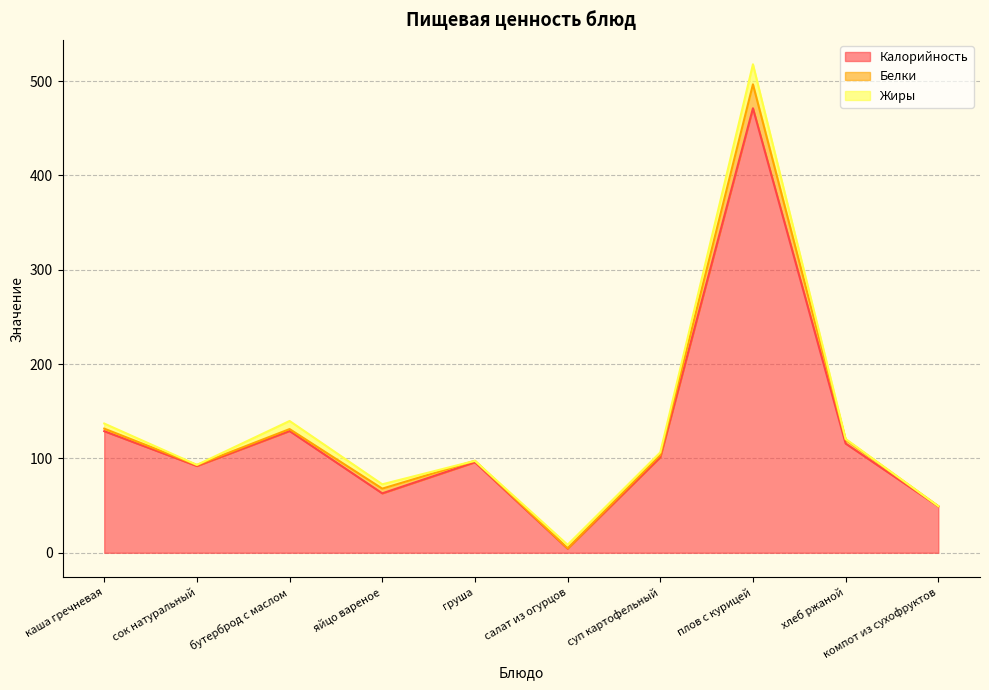

What are all the series names shown in the legend?

Калорийность, Белки, Жиры